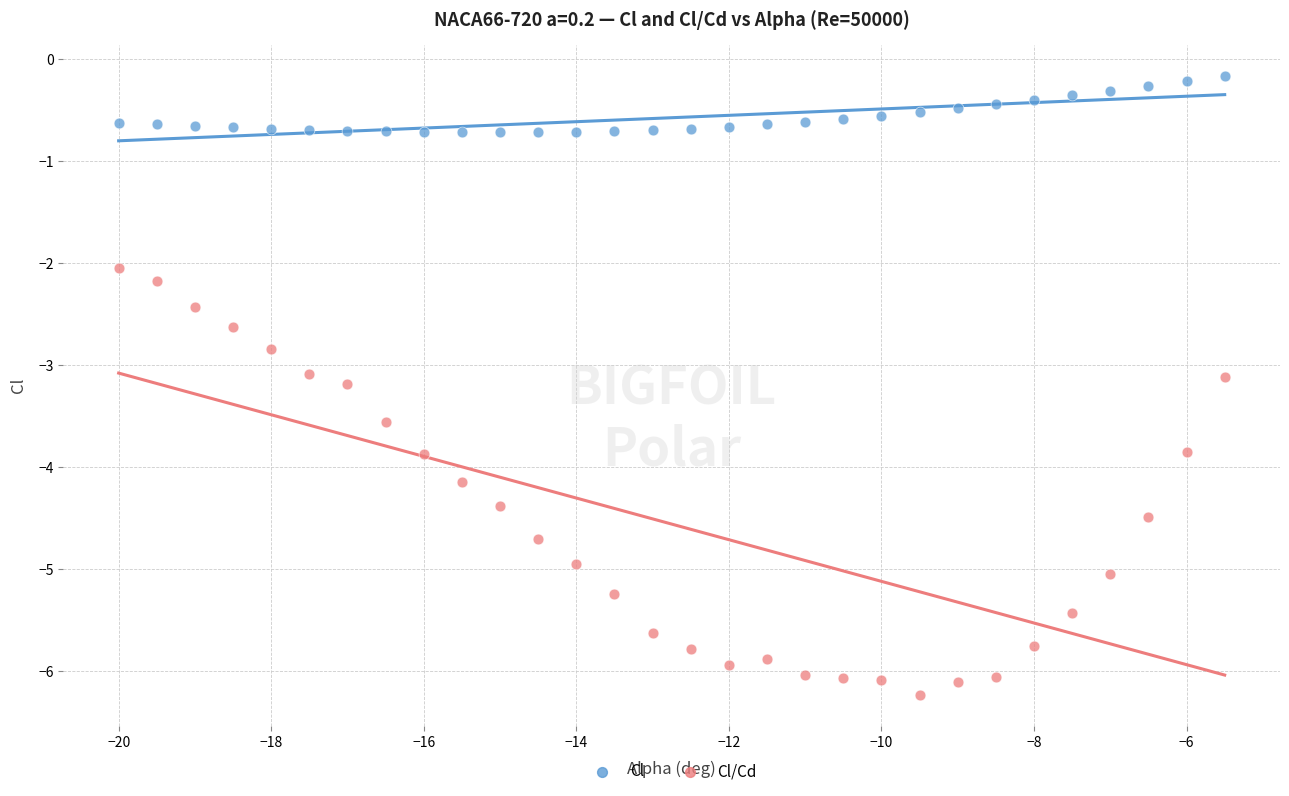

Across all data points, what is the range of X values (max minus min)?

14.5